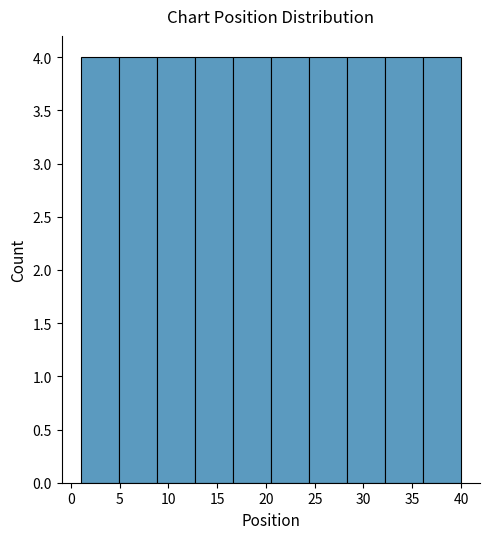

Reading left to right, transcribe this chart: for each bar, give the range it covers on the x-axis and its height. Neither the bar edges nor the heights are printed on the chart, so give them approximately, as read against the axes.

1.0 to 4.9: 4
4.9 to 8.8: 4
8.8 to 12.7: 4
12.7 to 16.6: 4
16.6 to 20.5: 4
20.5 to 24.4: 4
24.4 to 28.3: 4
28.3 to 32.2: 4
32.2 to 36.1: 4
36.1 to 40.0: 4